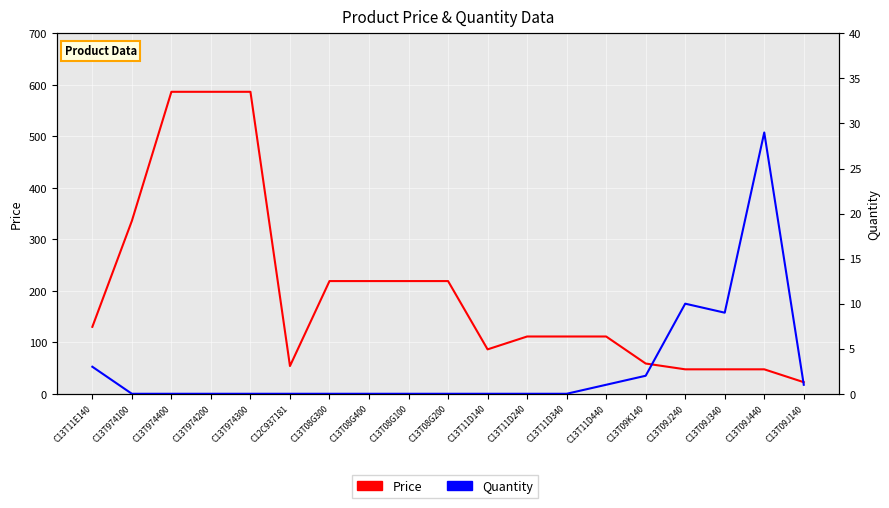

Reading left to right, list all the values displayed in this chart.

Price: 130.0	335.8	586.5	586.5	586.5	53.9	218.9	218.9	218.9	218.9	86.2	111.2	111.2	111.2	58.8	47.5	47.5	47.5	22.5
Quantity: 3.0	0.0	0.0	0.0	0.0	0.0	0.0	0.0	0.0	0.0	0.0	0.0	0.0	1.0	2.0	10.0	9.0	29.0	1.0